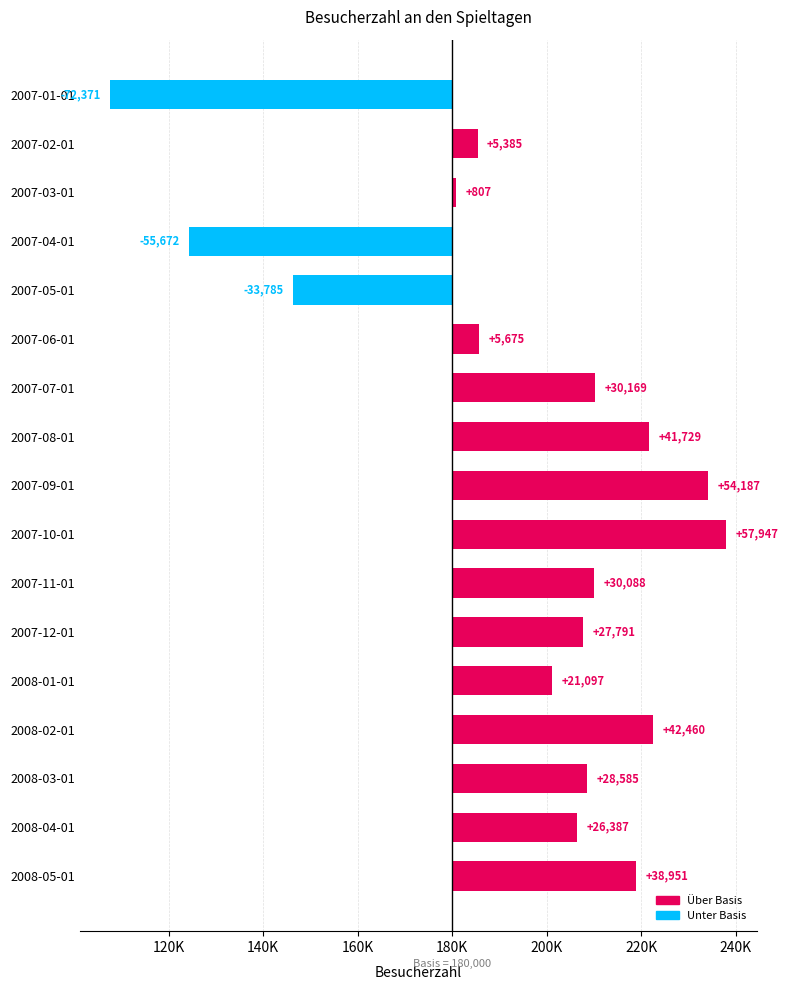

Reading right to left, list all the values displayed in this chart.

38951	26387	28585	42460	21097	27791	30088	57947	54187	41729	30169	5675	-33785	-55672	807	5385	-72371